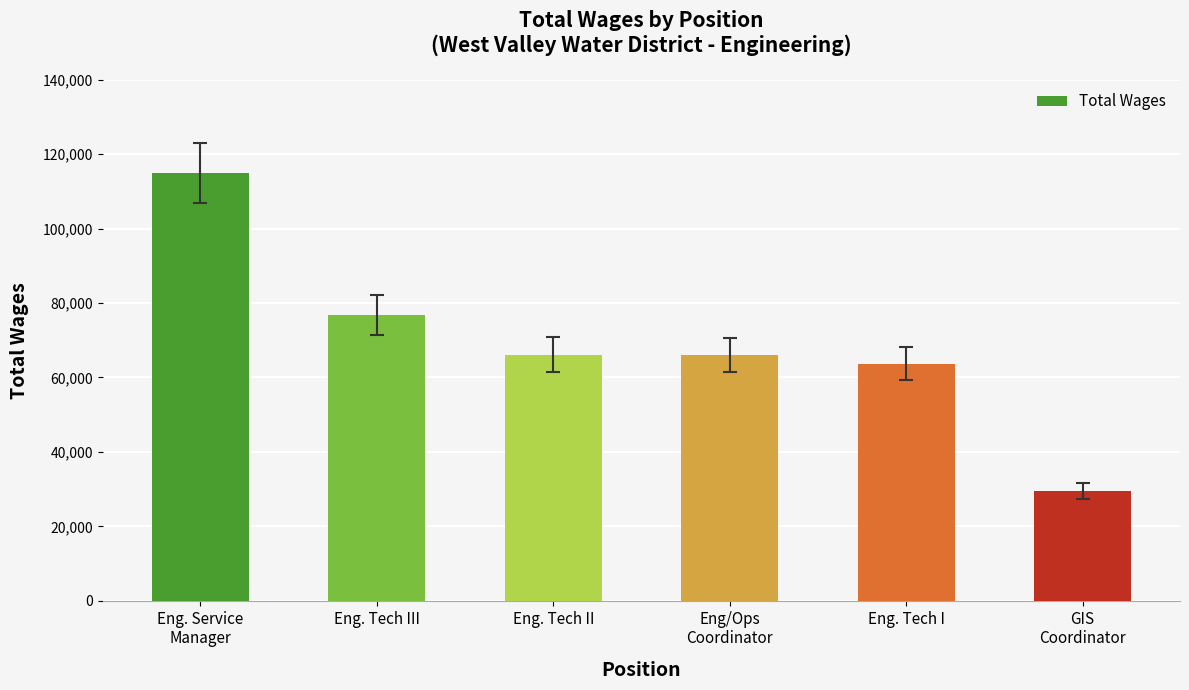

Which category has the lowest value across all series?

GIS
Coordinator